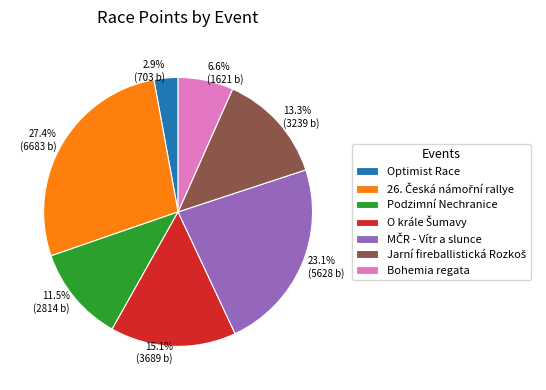

How much of the chart is everything except Bohemia regata?

93.4%